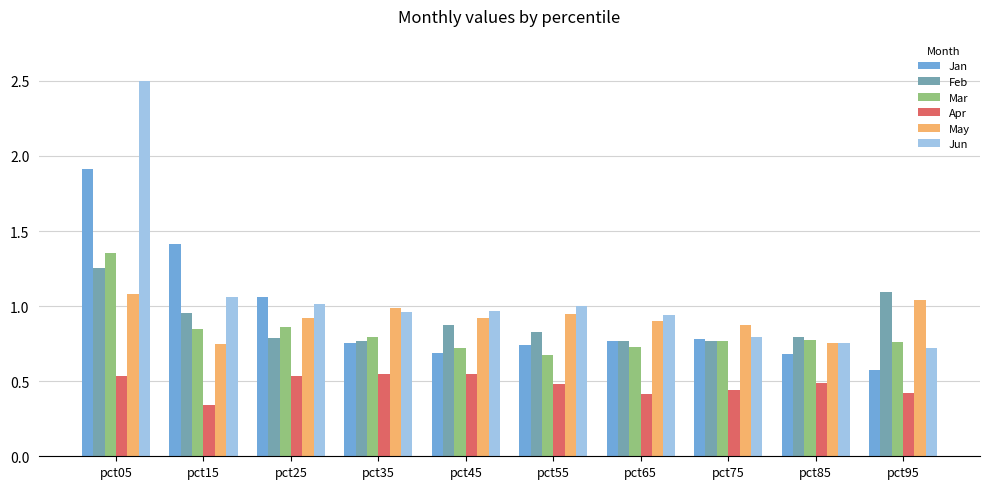

What is the sum of all May values?

9.2